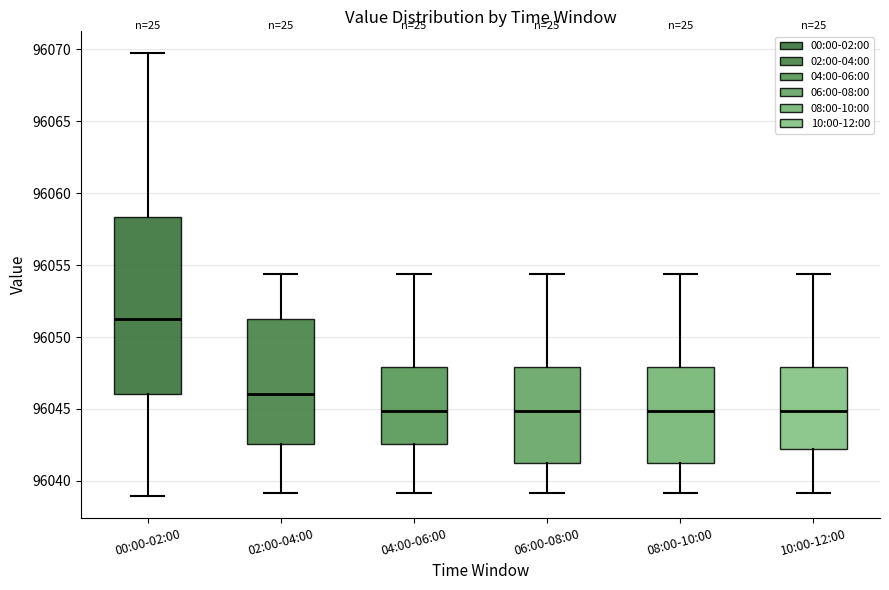

Reading left to right, transcribe this box plot: for each box, give where its median line is, the range the box spans, and where its two whiskers end, as read against the y-axis. The values are not printed on the chart, so give them approximately, as read against the axis.

00:00-02:00: median 96051.5, box 96046.0 to 96058.5, whiskers 96039.0 to 96069.5
02:00-04:00: median 96046.0, box 96042.5 to 96051.5, whiskers 96039.0 to 96054.5
04:00-06:00: median 96045.0, box 96042.5 to 96048.0, whiskers 96039.0 to 96054.5
06:00-08:00: median 96045.0, box 96041.5 to 96048.0, whiskers 96039.0 to 96054.5
08:00-10:00: median 96045.0, box 96041.5 to 96048.0, whiskers 96039.0 to 96054.5
10:00-12:00: median 96045.0, box 96042.5 to 96048.0, whiskers 96039.0 to 96054.5